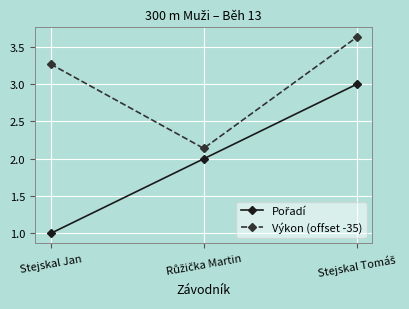

What is the smallest value displayed?

1.0